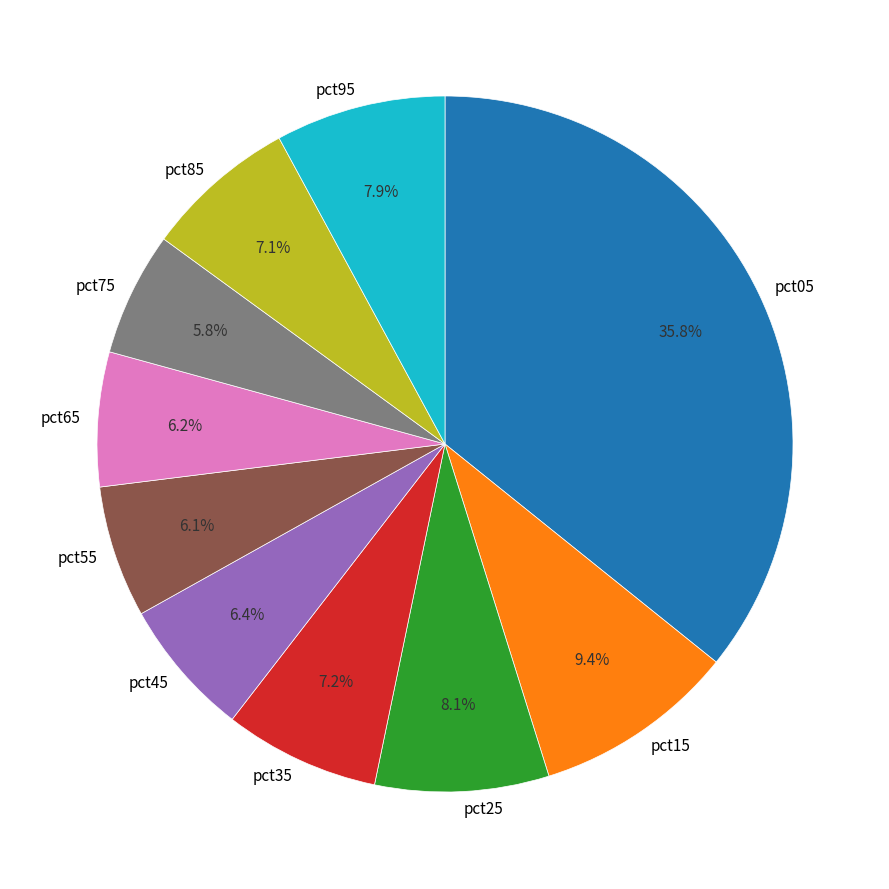

Which category has the biggest portion of the pie?

pct05